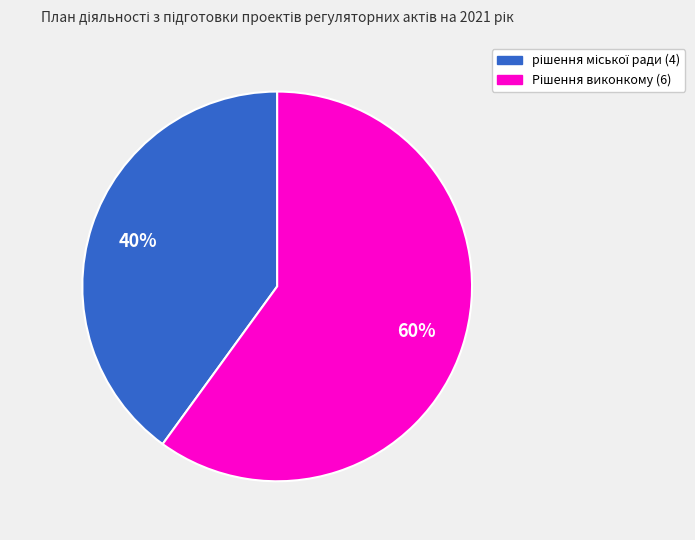

To the nearest percent, what is the average slice percentage?

50%